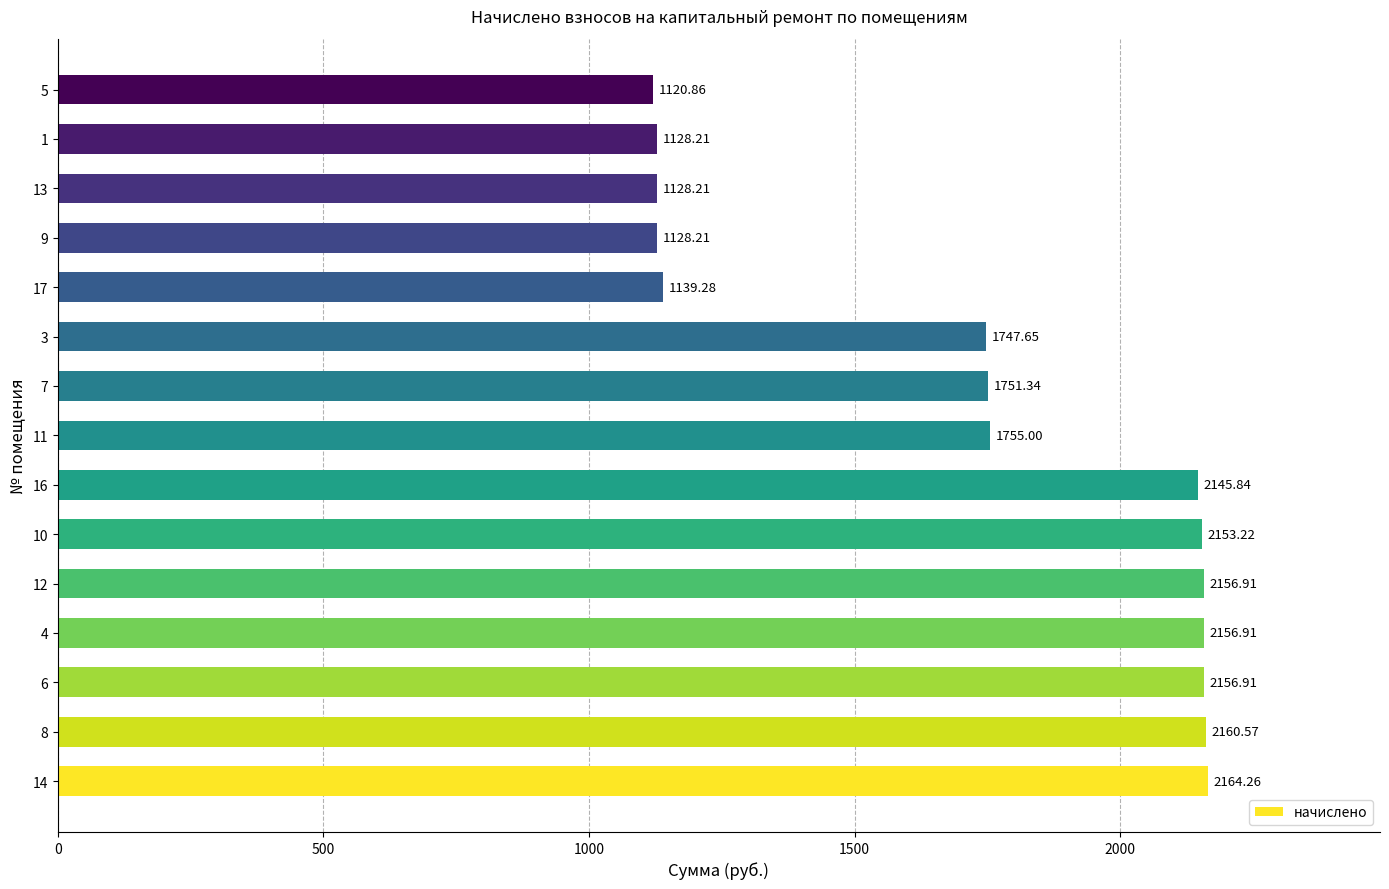

What is the difference between the maximum and minimum values?

1043.4